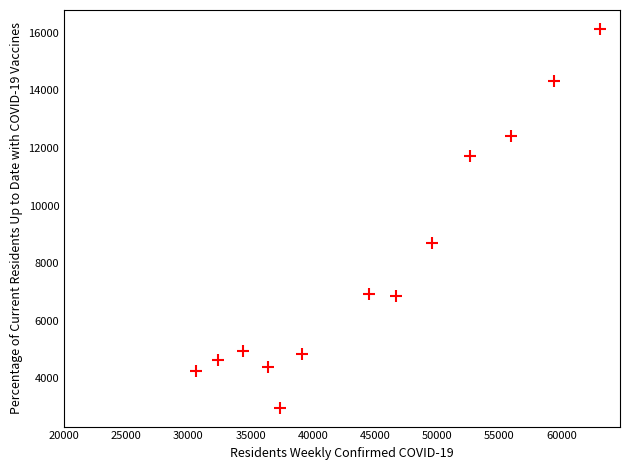

What is the range of X values (max minus min)?

32499.4